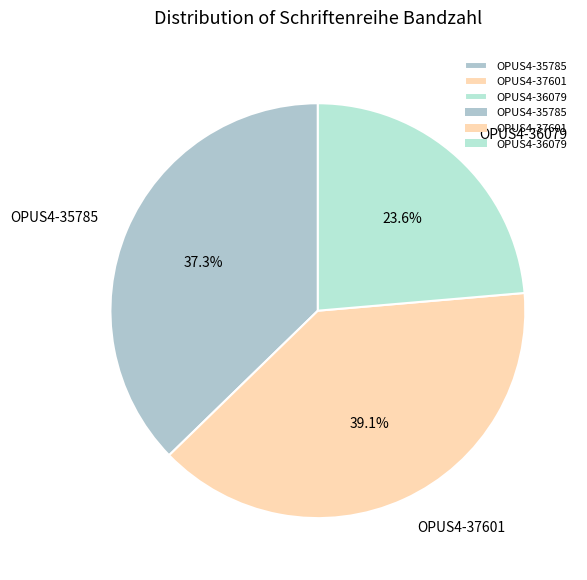

Is OPUS4-36079 the majority of the pie?

No